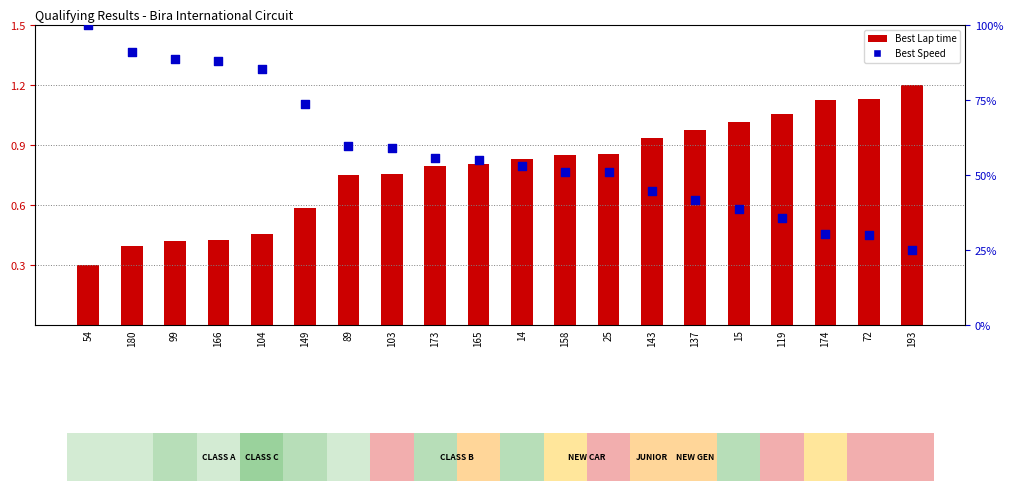

Which series contains the highest Y value?

Best Speed